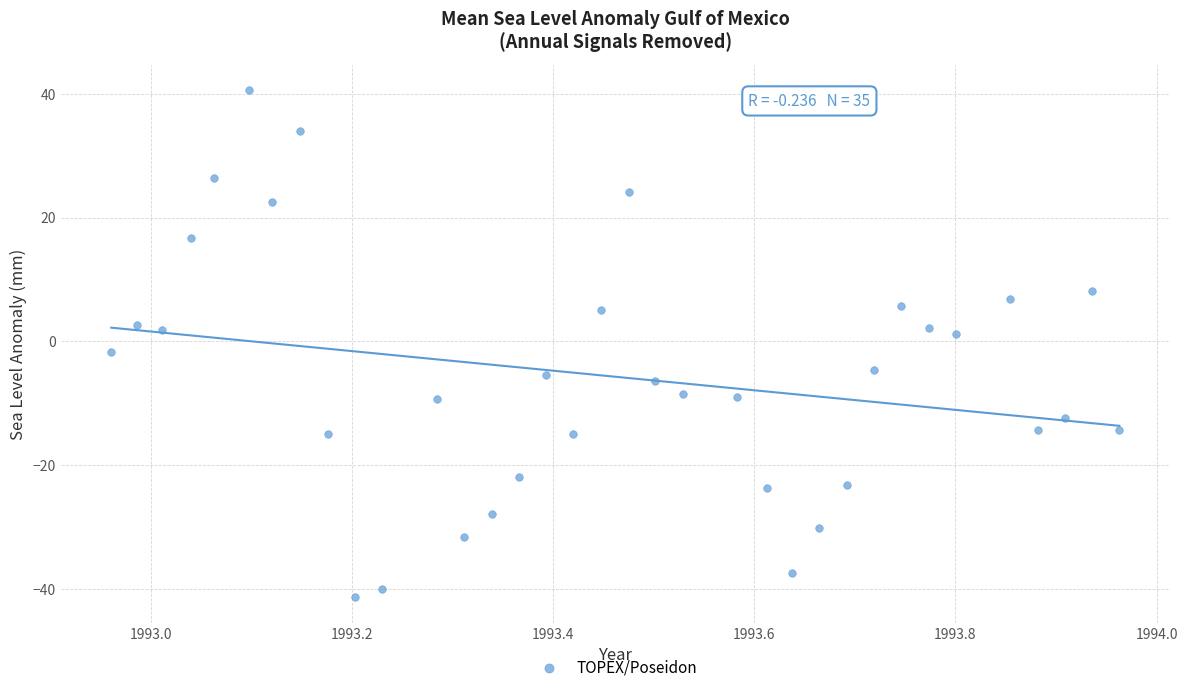

What is the range of X values (max minus min)?

1.0